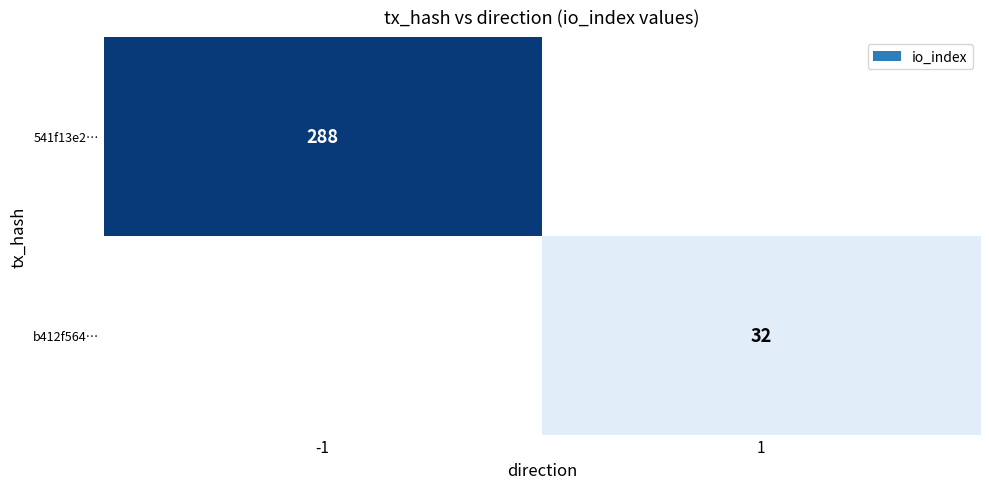

Is it true that b412f564… equals 32 at 1?

True